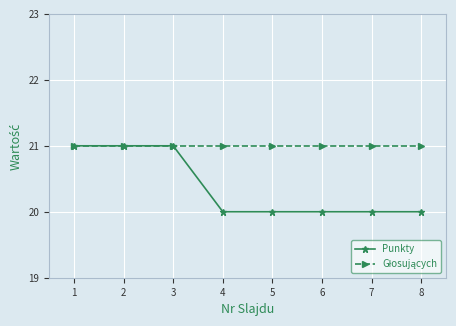

Read the Punkty value at 4.

20